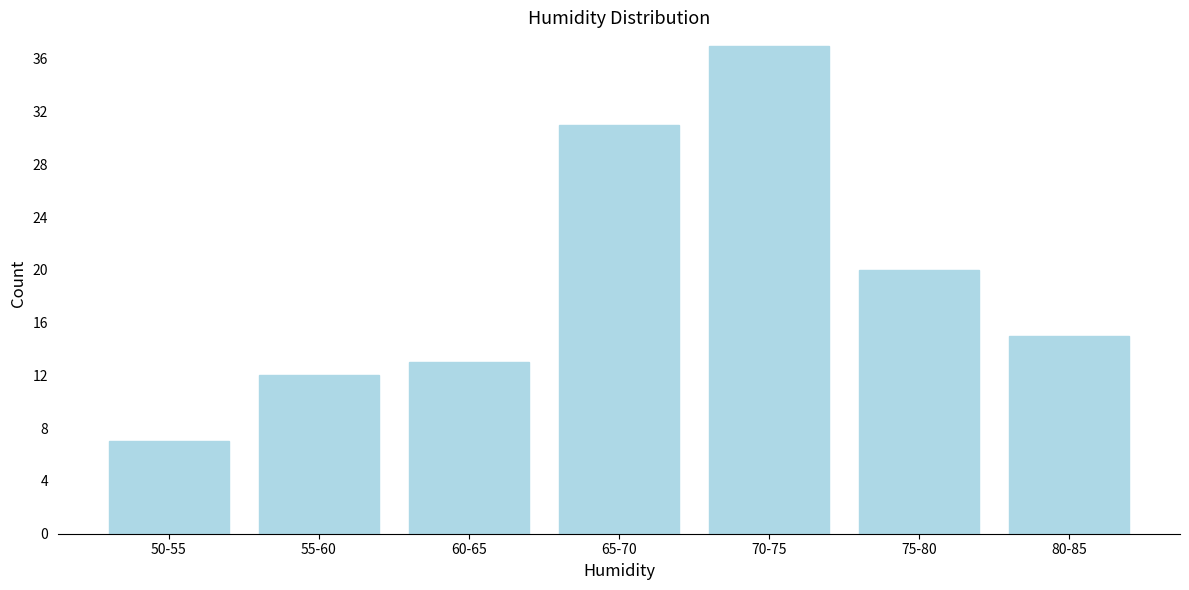

Reading left to right, extract all data points from this chart.

50-55=7	55-60=12	60-65=13	65-70=31	70-75=37	75-80=20	80-85=15